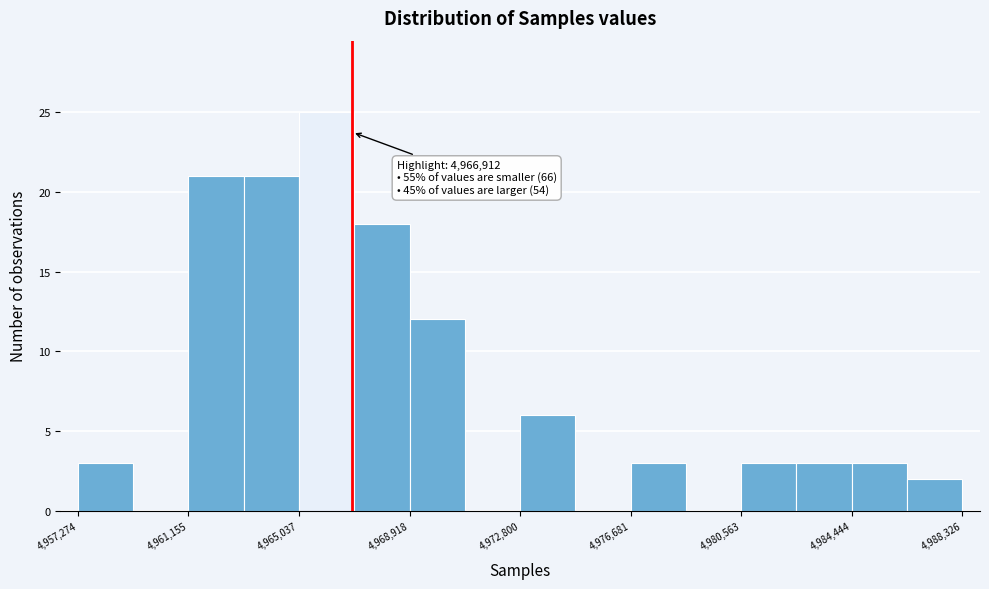

Around what value on the x-axis is the tallest bar? Give the approximate position of its centre, as read against the axis.

4966000